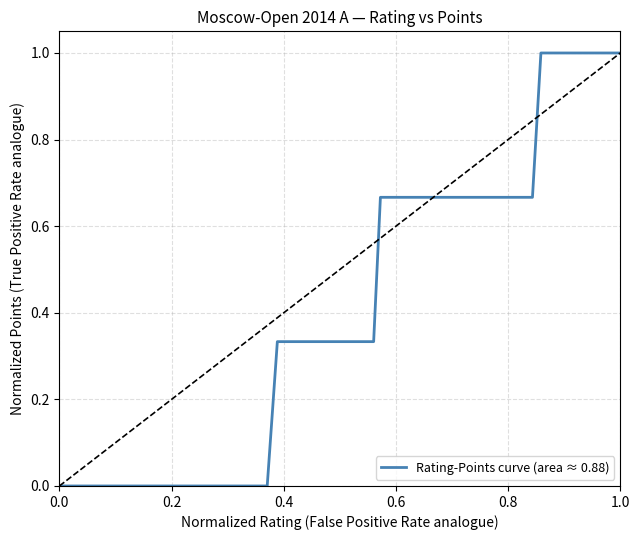

How many categories are shown in the chart?

38